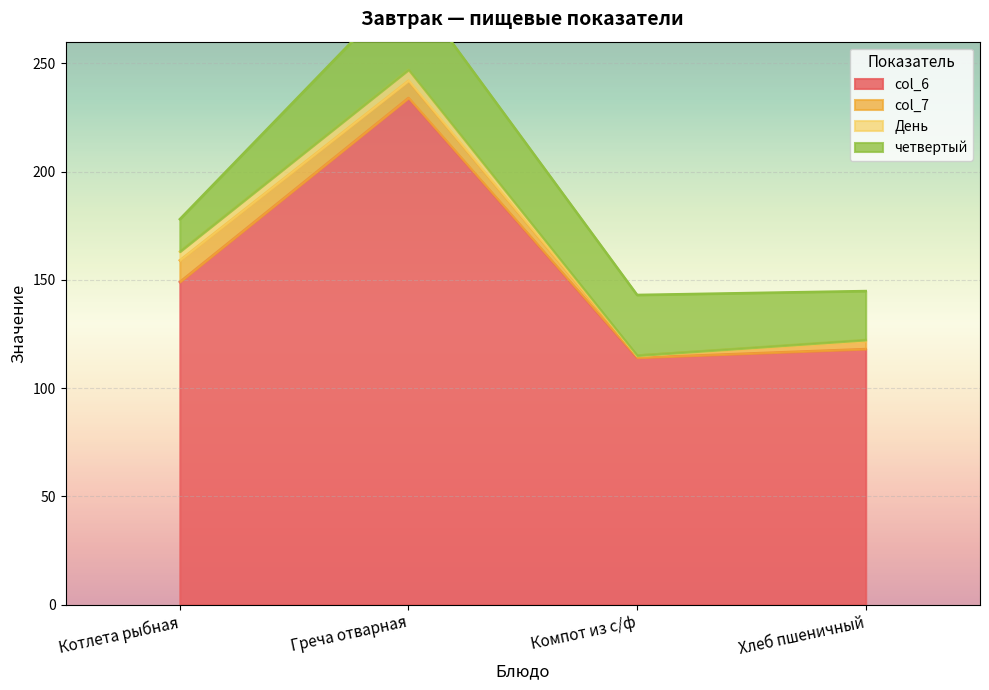

Which has a higher value, Греча отварная or Хлеб пшеничный?

Греча отварная